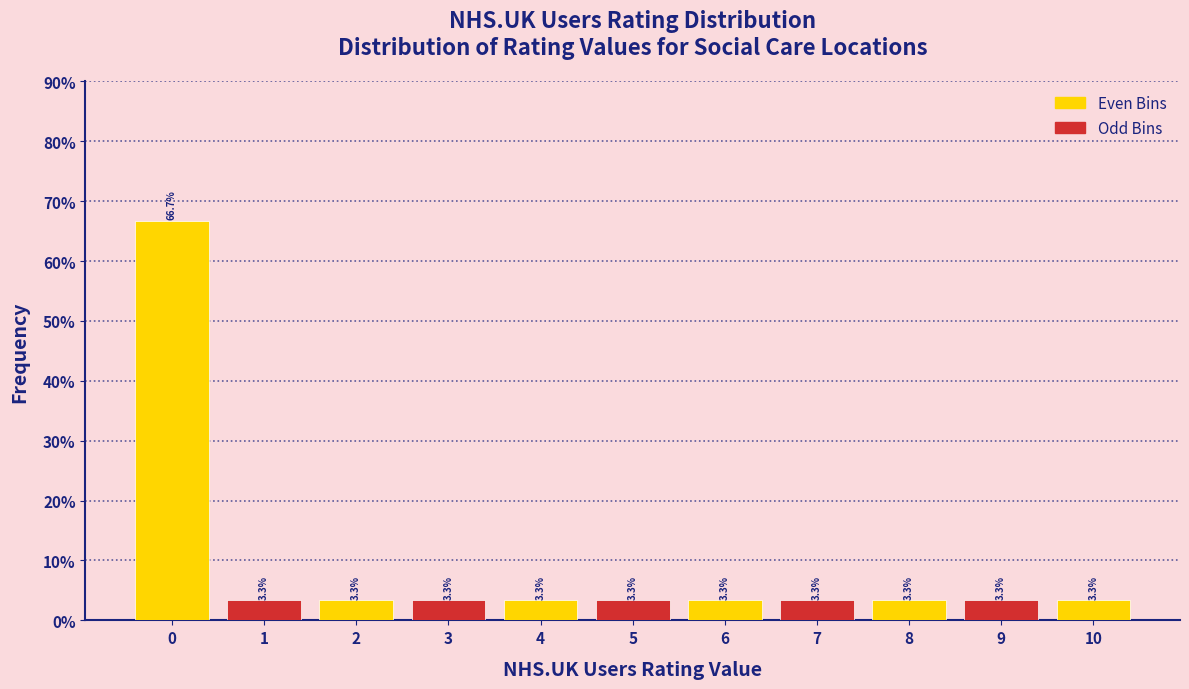

Reading left to right, list every bar in this chart as the range it spans on the x-axis followed by its height.

-0.5 to 0.5: 66.7
0.5 to 1.5: 3.3
1.5 to 2.5: 3.3
2.5 to 3.5: 3.3
3.5 to 4.5: 3.3
4.5 to 5.5: 3.3
5.5 to 6.5: 3.3
6.5 to 7.5: 3.3
7.5 to 8.5: 3.3
8.5 to 9.5: 3.3
9.5 to 10.5: 3.3